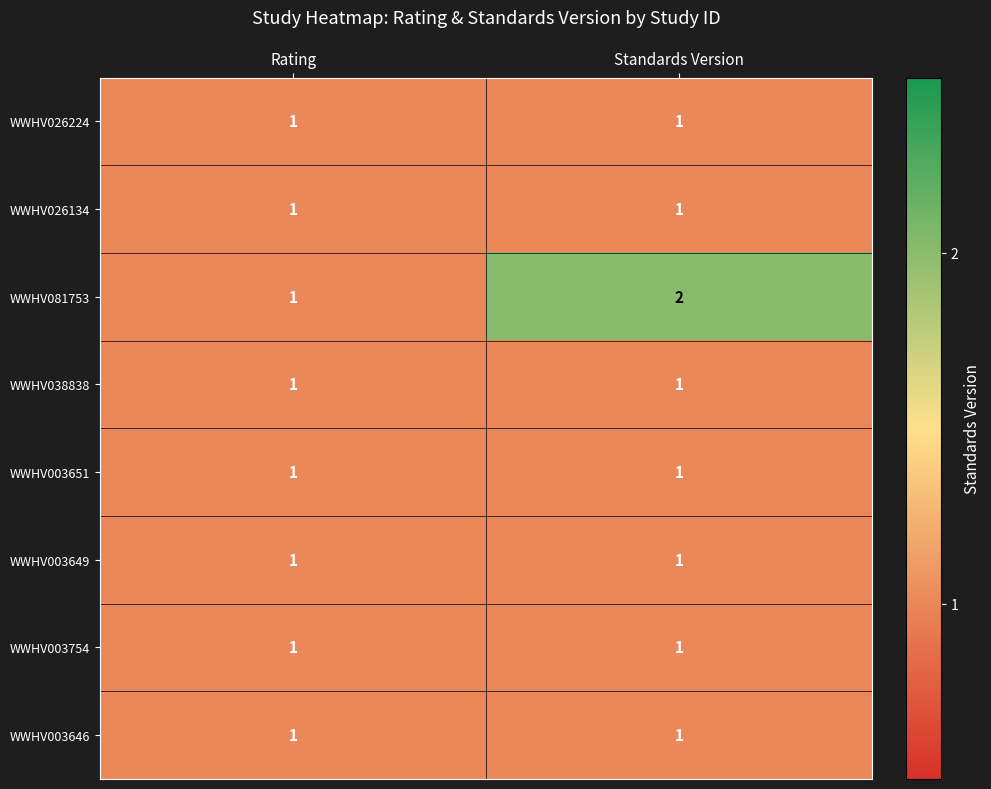

The value of WWHV003651 at Standards Version is 1. True or false?

True